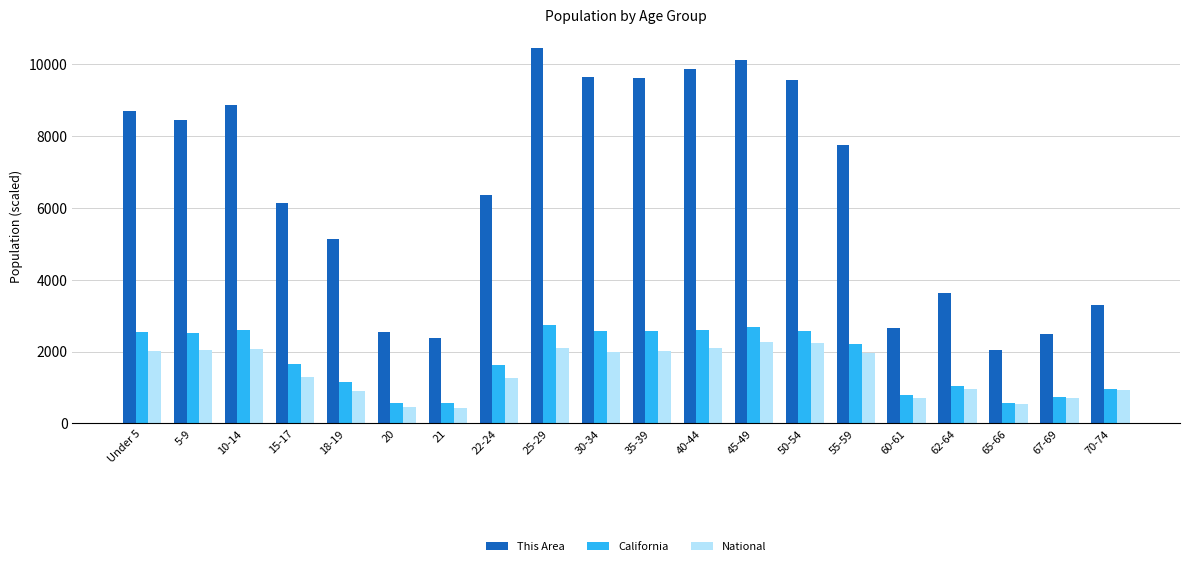

What is the average value of the California series?

1764.1